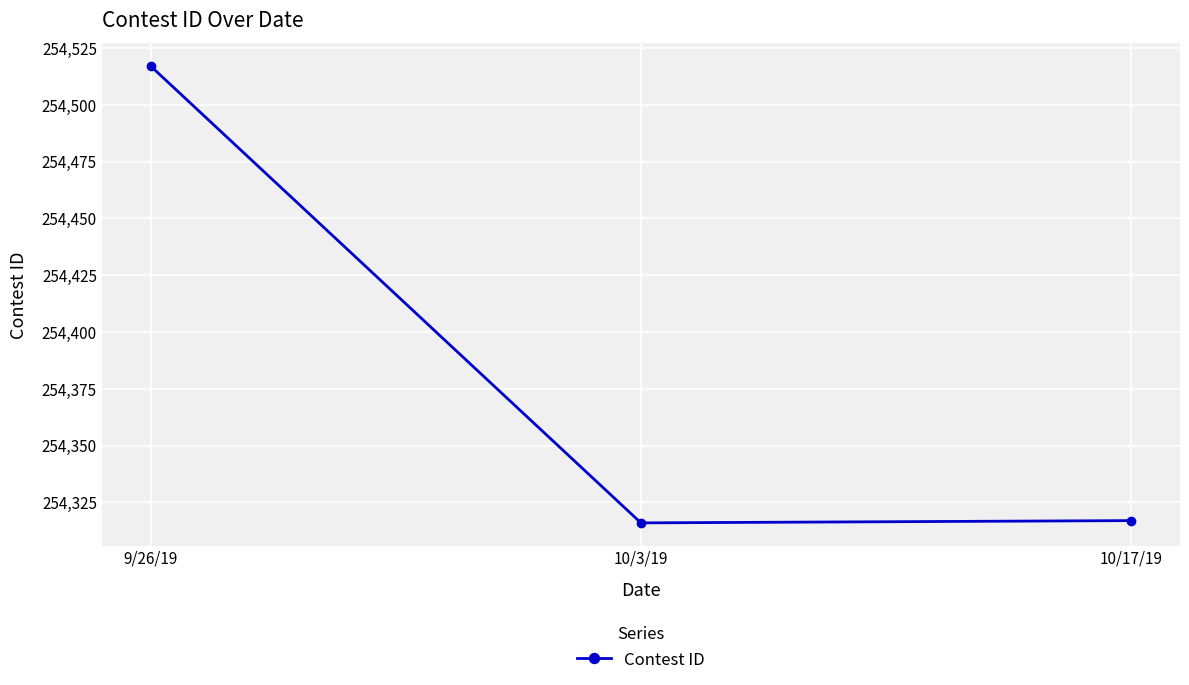

What is the sum of all values?

763150